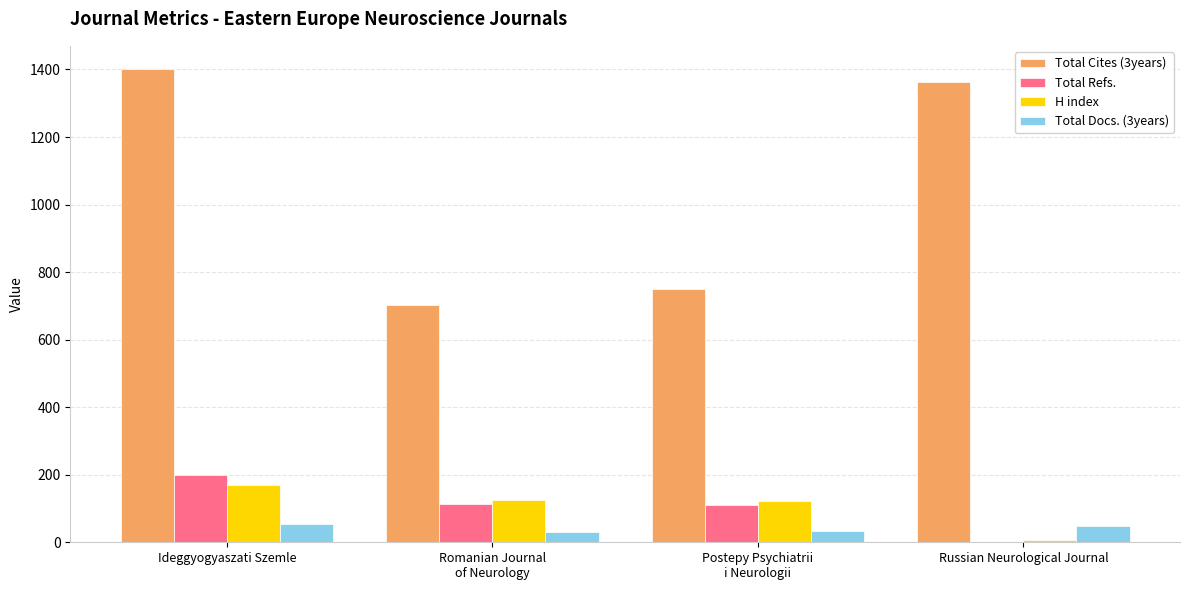

Which series changed the most between Ideggyogyaszati Szemle and Postepy Psychiatrii
i Neurologii?

Total Cites (3years)